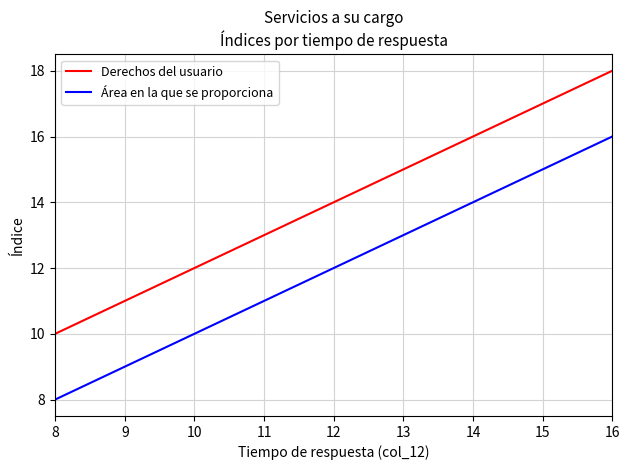

At 13, list the series in order from largest to smallest.

Derechos del usuario, Área en la que se proporciona